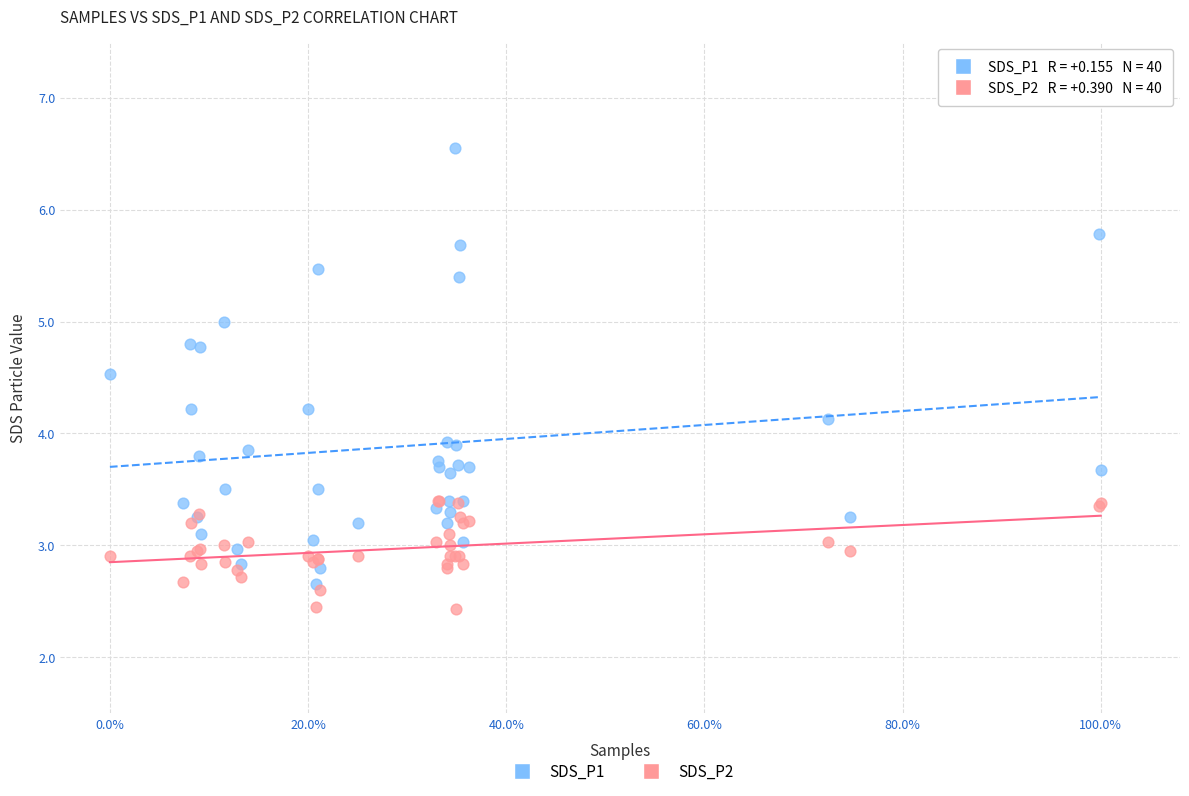

Which series reaches the minimum Y coordinate?

SDS_P2